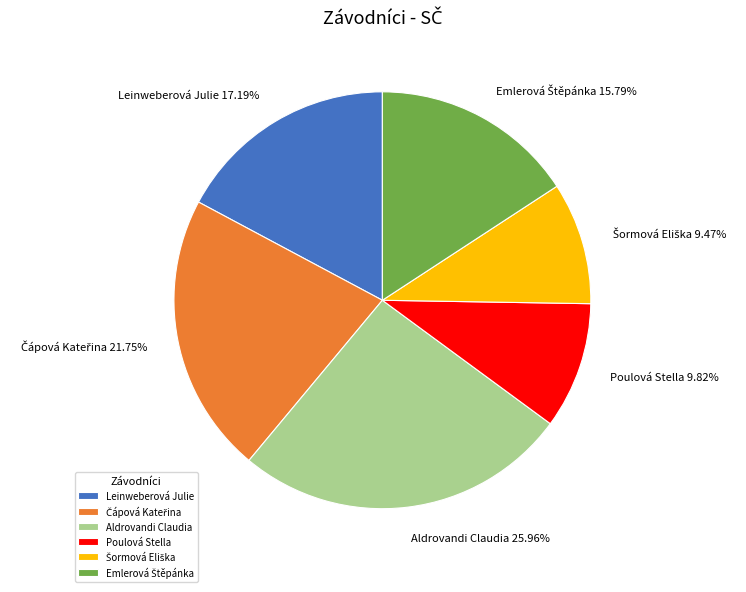

Which slice is the largest?

Aldrovandi Claudia